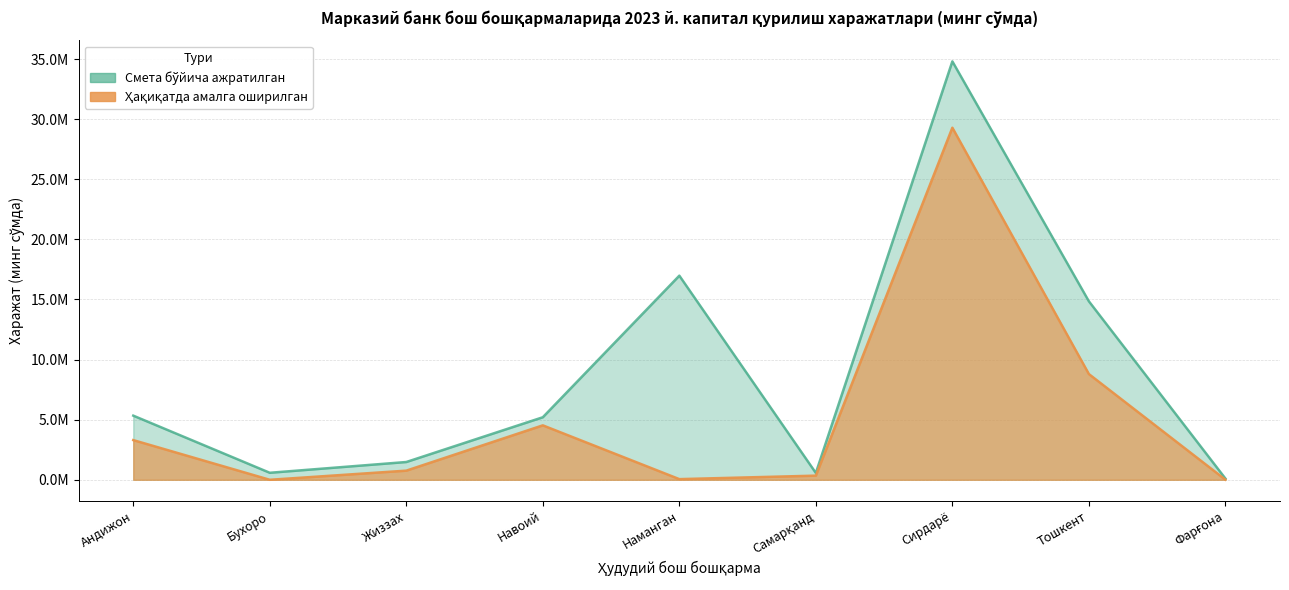

What is the difference between the Ҳақиқатда амалга оширилган values at Жиззах and Фарғона?

750502.6